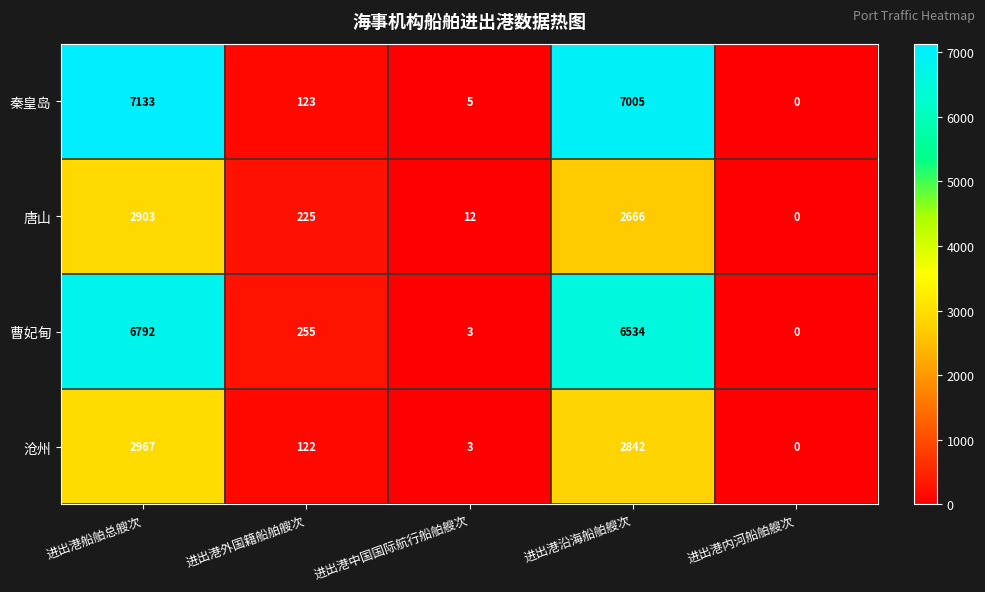

Count the number of categories in the chart.

5